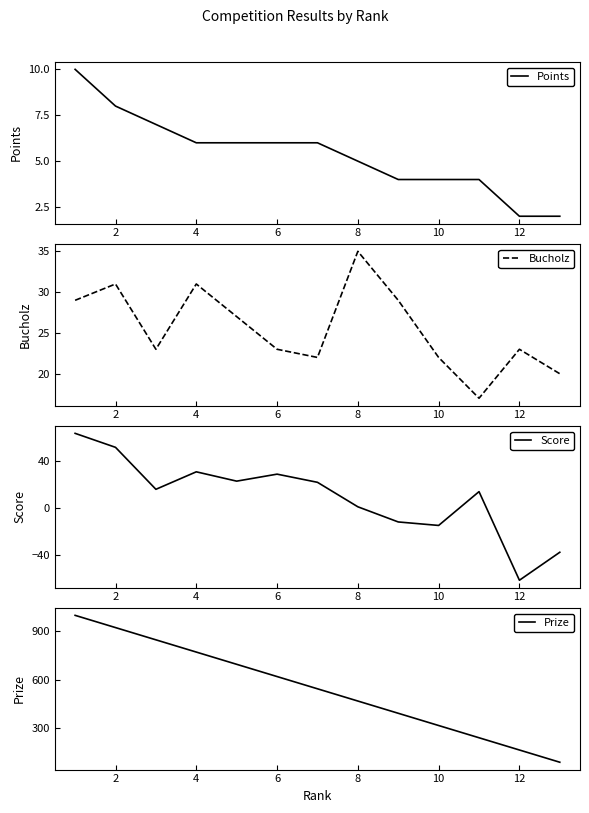

Does the chart have visible grid lines?

No